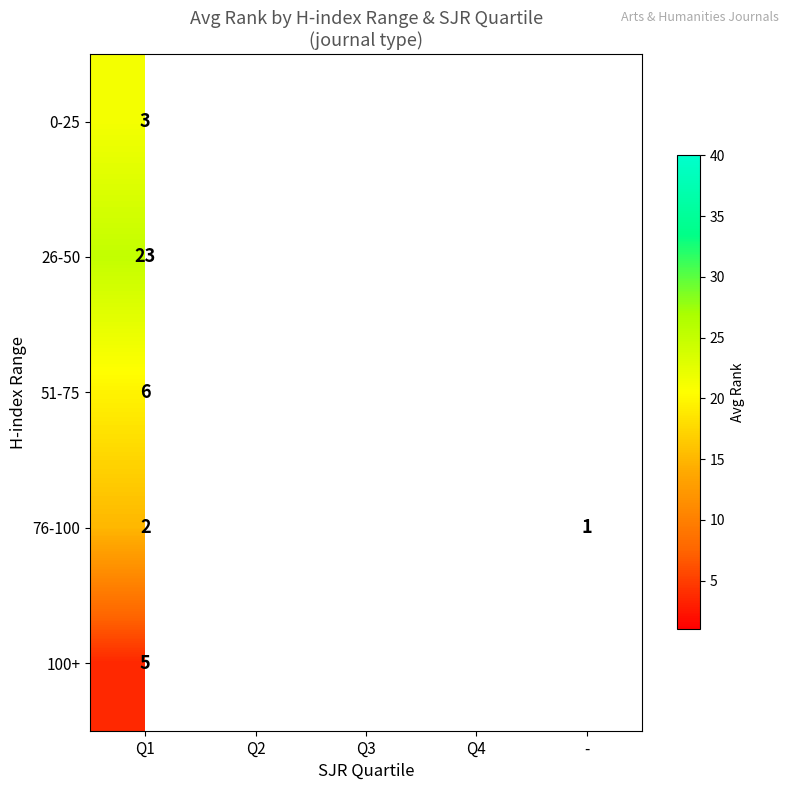

At which label does 100+ reach its peak?

Q1